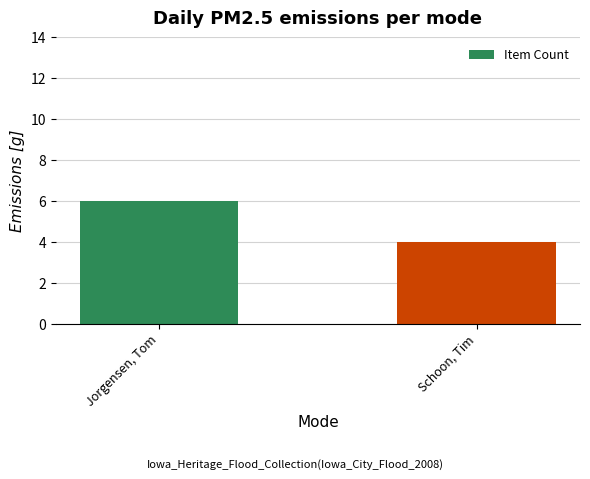

Are the bars horizontal?

No